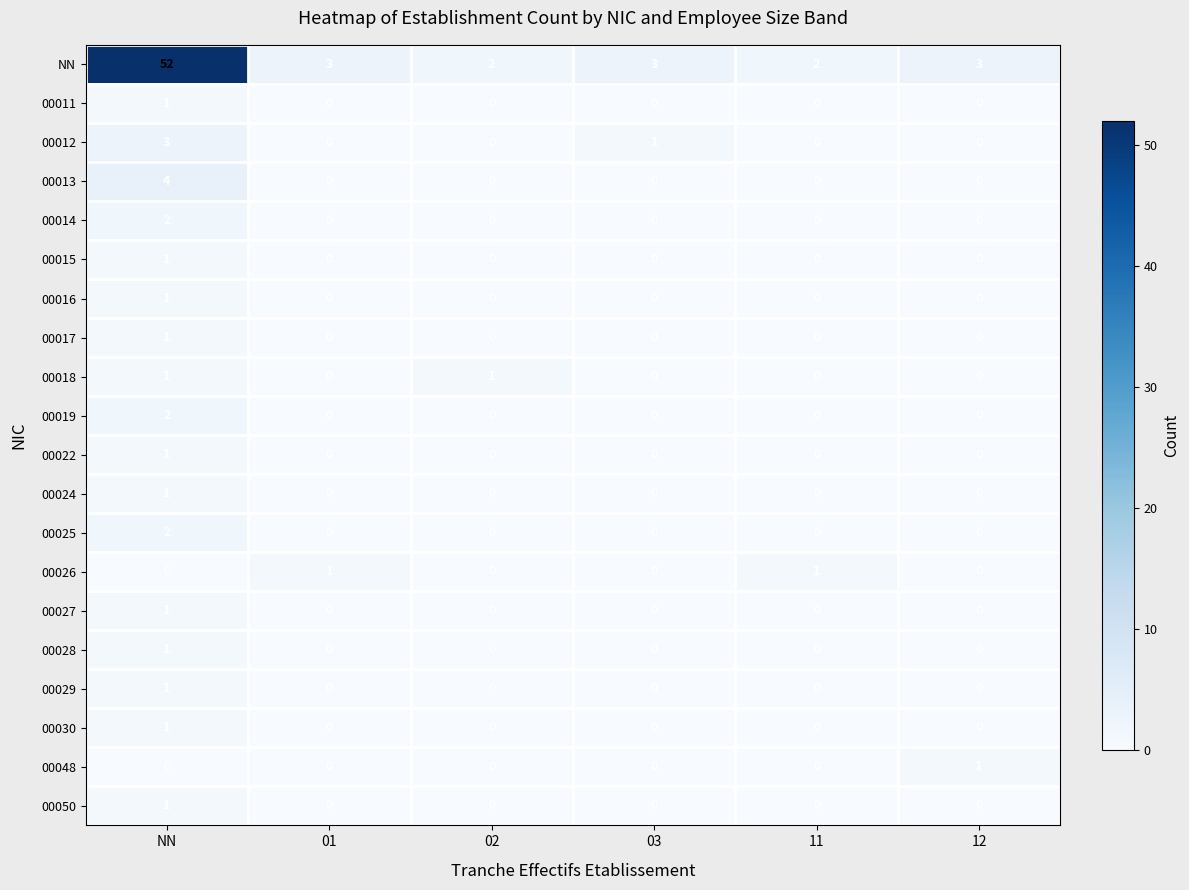

Which series has the largest total across all categories?

NN